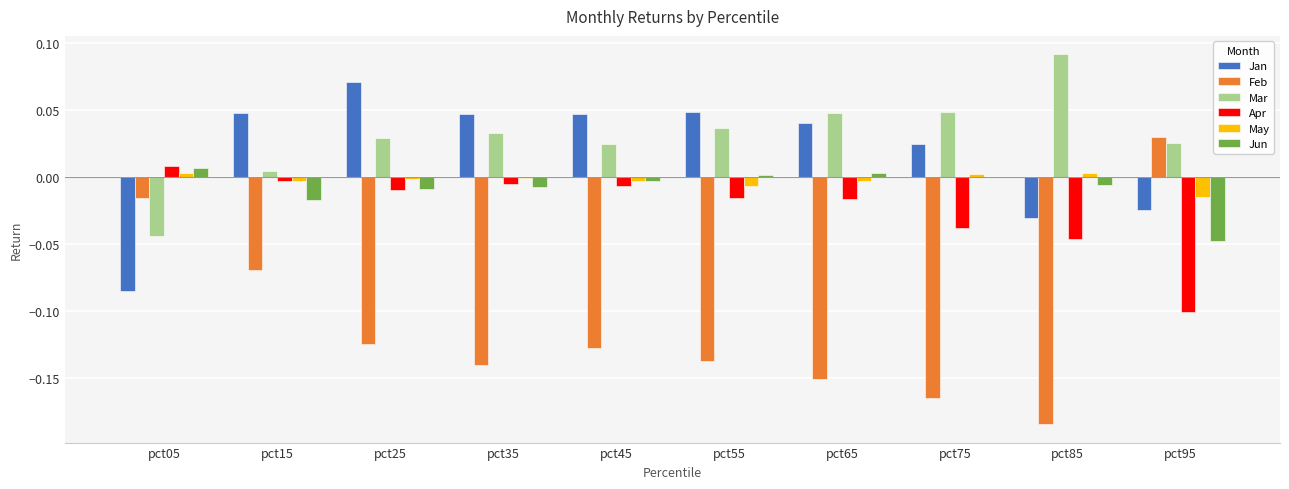

Is the value of Jun at pct95 greater than the value of Jan at pct25?

No